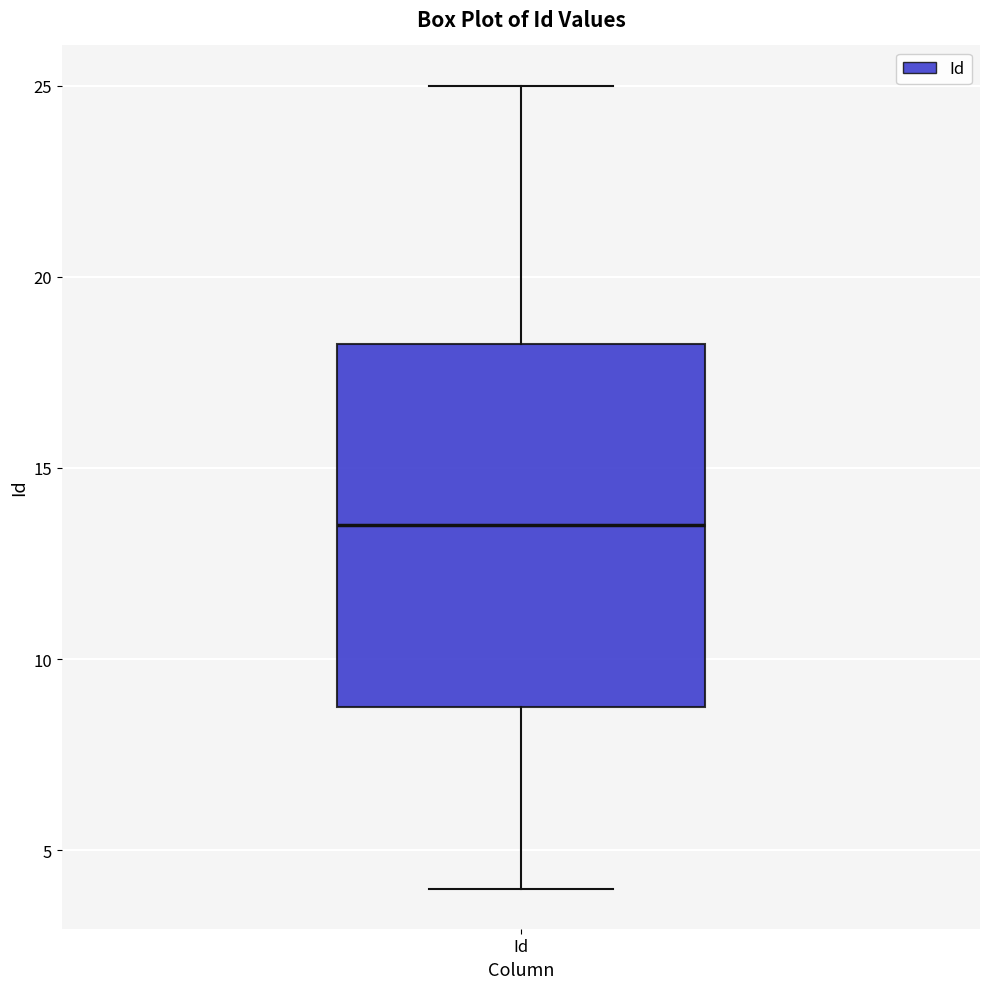

Transcribe this box plot: give where the median line is, the range the box spans, and where the two whiskers end, as read against the y-axis. The values are not printed on the chart, so give them approximately, as read against the axis.

median 13.5, box 9.0 to 18.5, whiskers 4.0 to 25.0